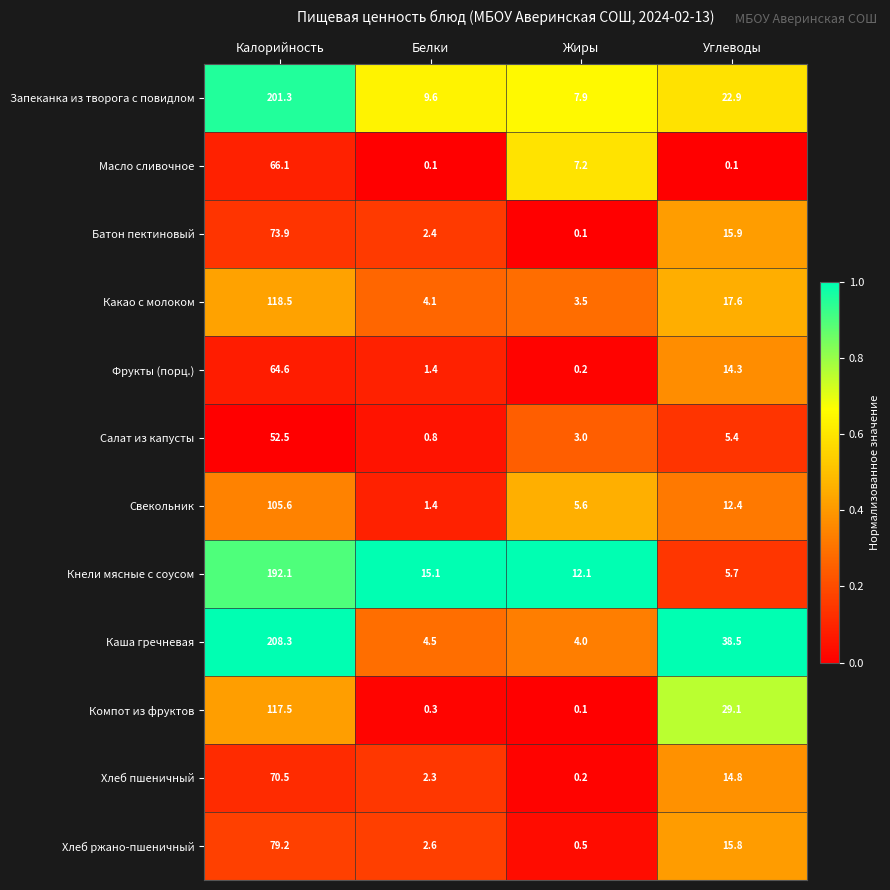

List the series in order of their peak value, lowest first.

Салат из капусты, Фрукты (порц.), Масло сливочное, Хлеб пшеничный, Батон пектиновый, Хлеб ржано-пшеничный, Свекольник, Компот из фруктов, Какао с молоком, Кнели мясные с соусом, Запеканка из творога с повидлом, Каша гречневая